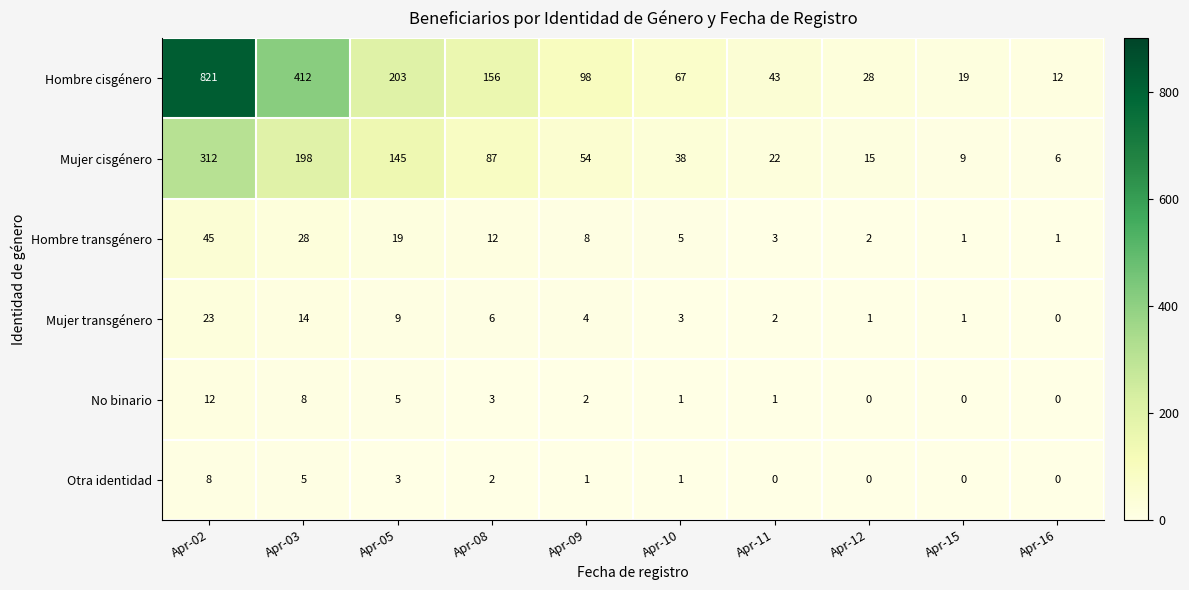

Between Apr-09 and Apr-12, which series saw the biggest shift?

Hombre cisgénero